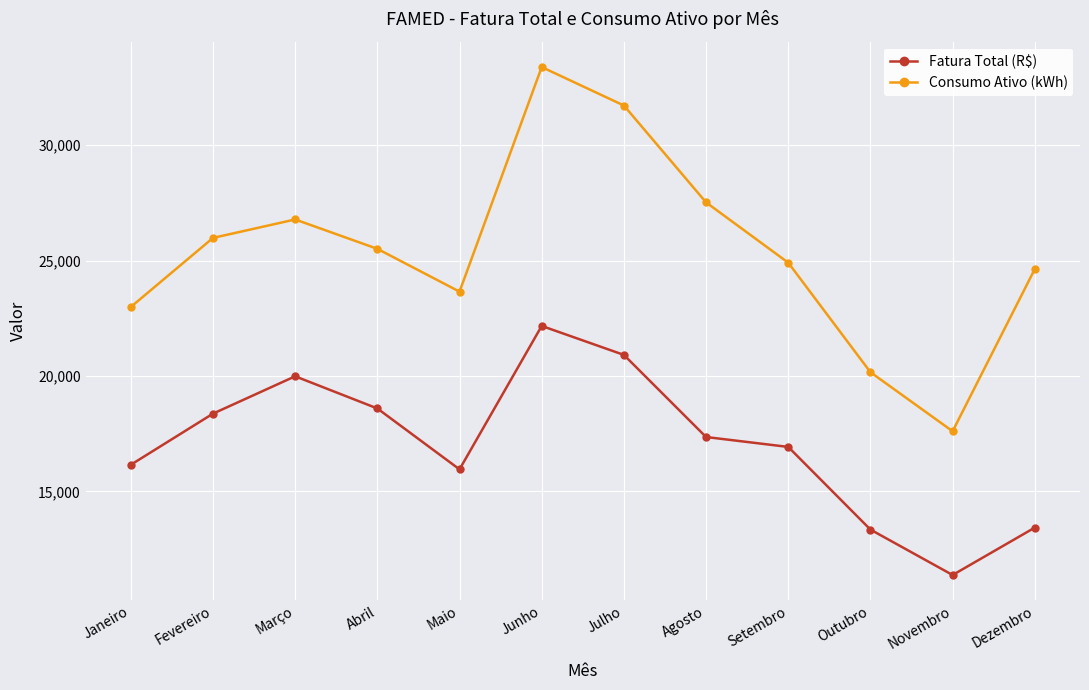

True or false: Consumo Ativo (kWh) has more than 0 points higher than both neighbors.

True